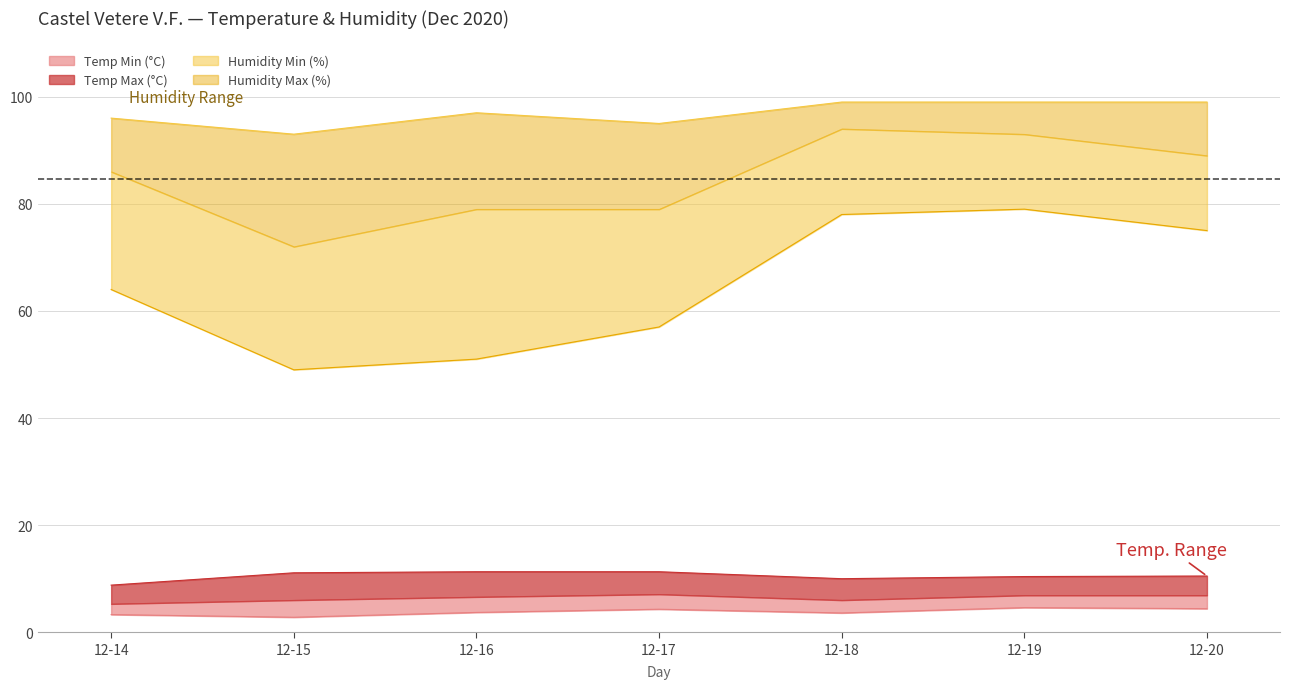

How many data points in Humidity Med (%) line are above 97?

3